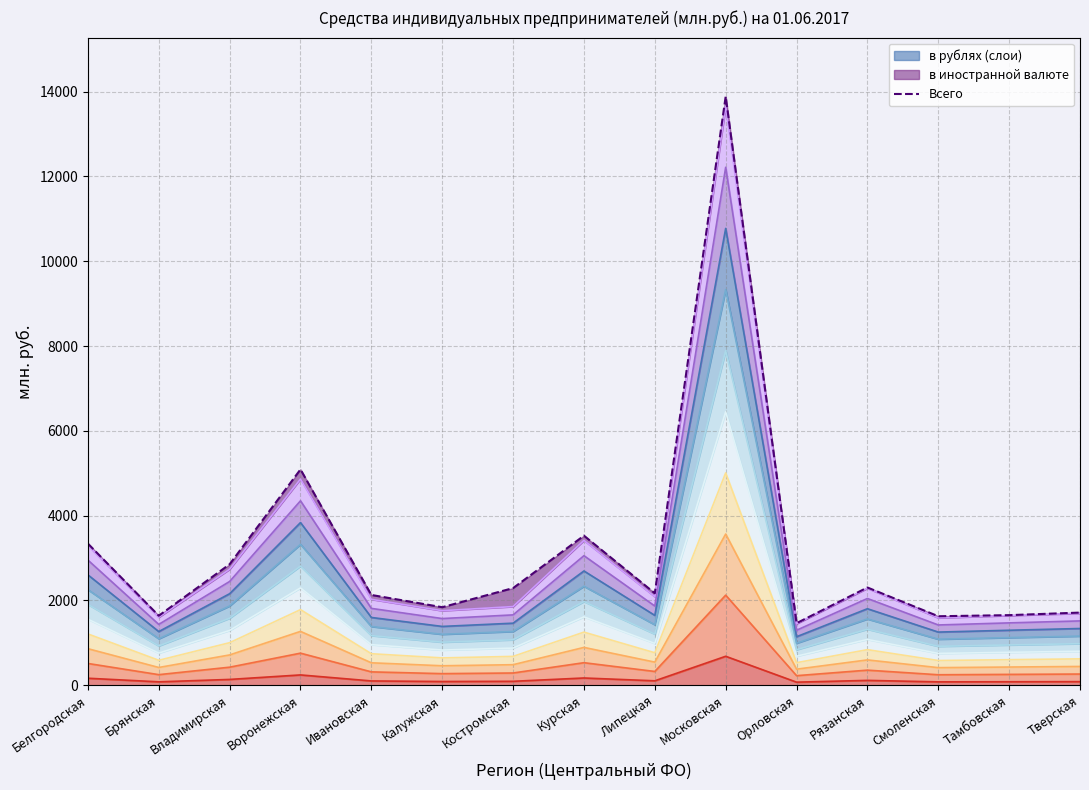

Reading left to right, what are all the values shown in this chart?

3340	1639	2853	5090	2129	1840	2291	3527	2169	13885	1463	2305	1627	1653	1713